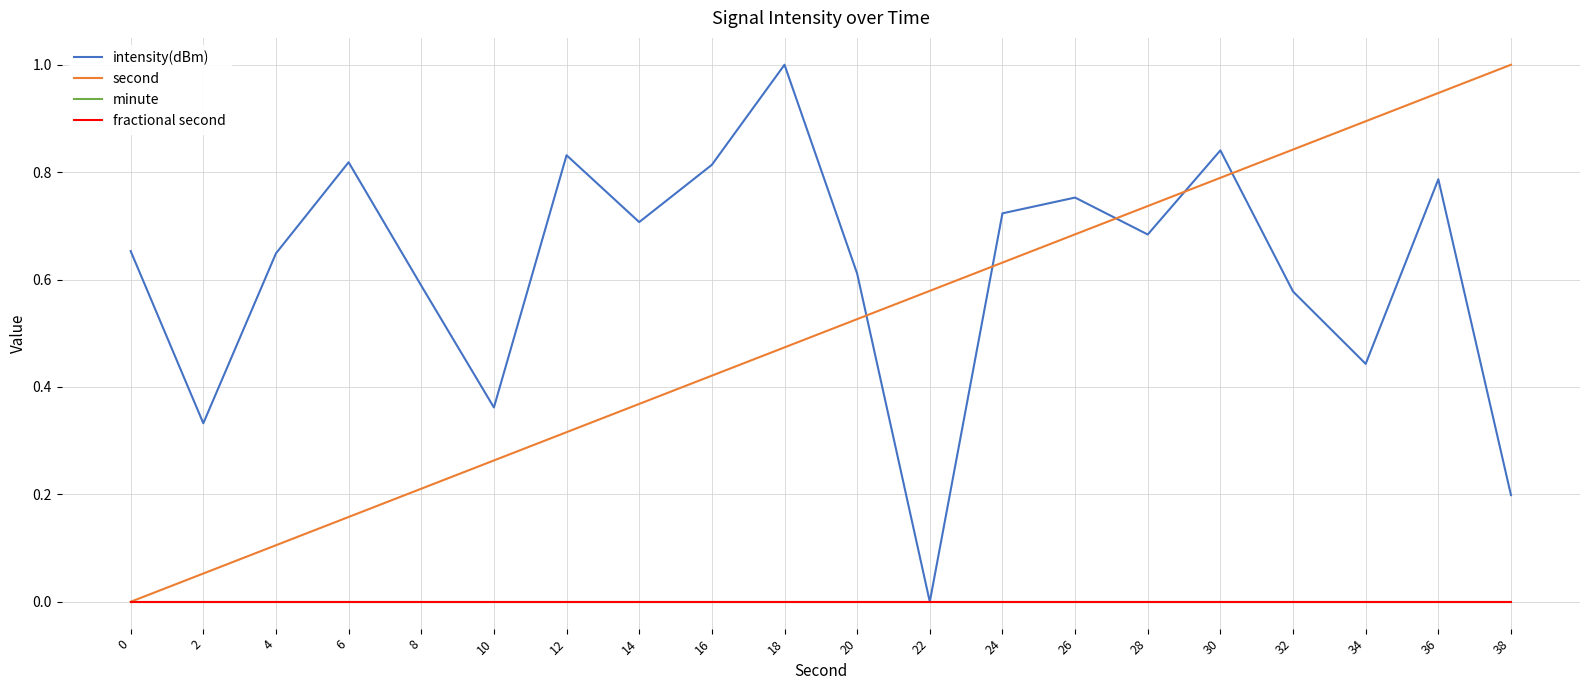

True or false: fractional second and intensity(dBm) intersect in this chart.

False